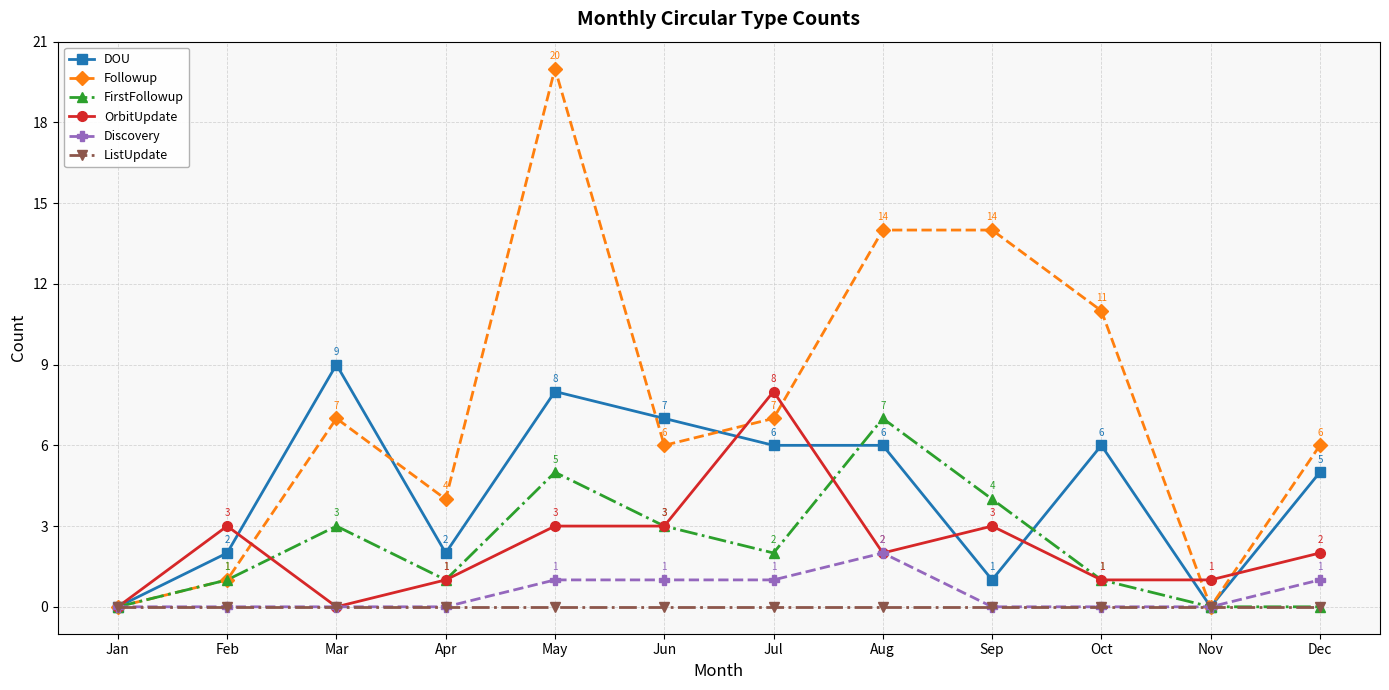

What is the highest value of the Followup series?

20